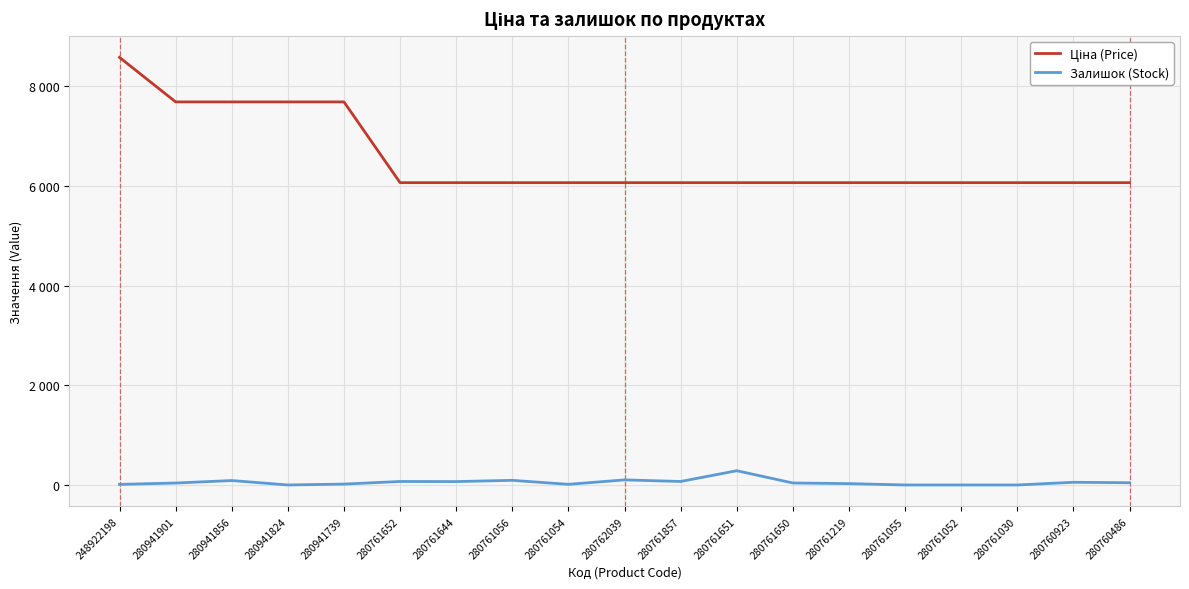

At 280761054, list the series in order from smallest to largest.

Залишок (Stock), Ціна (Price)